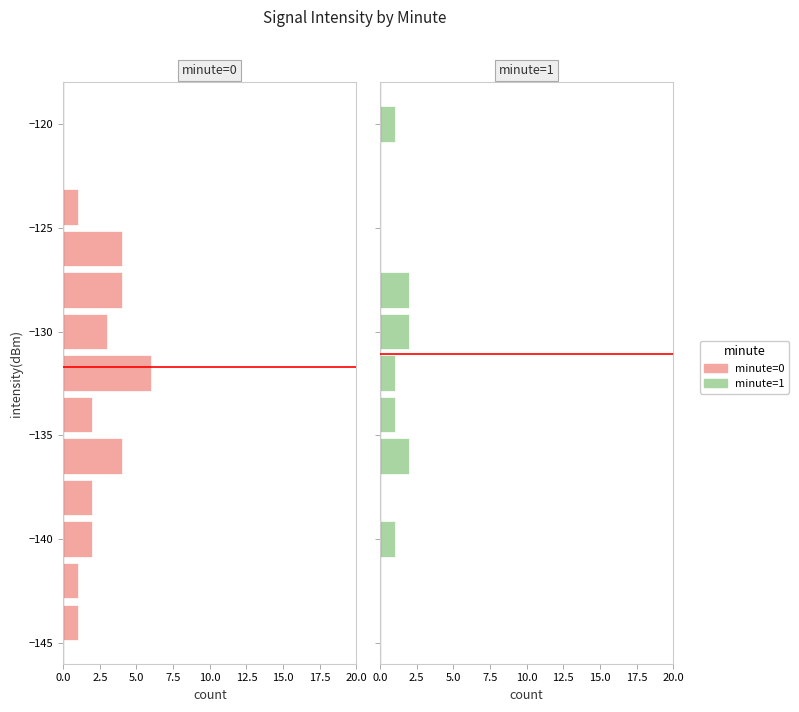

How many categories are shown in the chart?

13